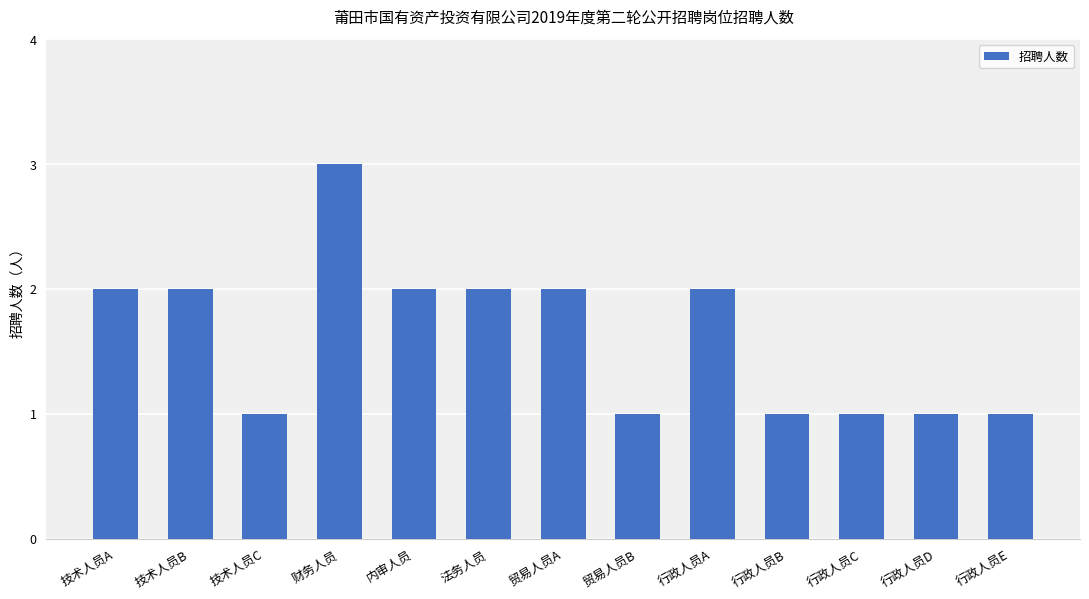

Approximately how many times larger is the value at 技术人员A compared to 行政人员D?

2.0